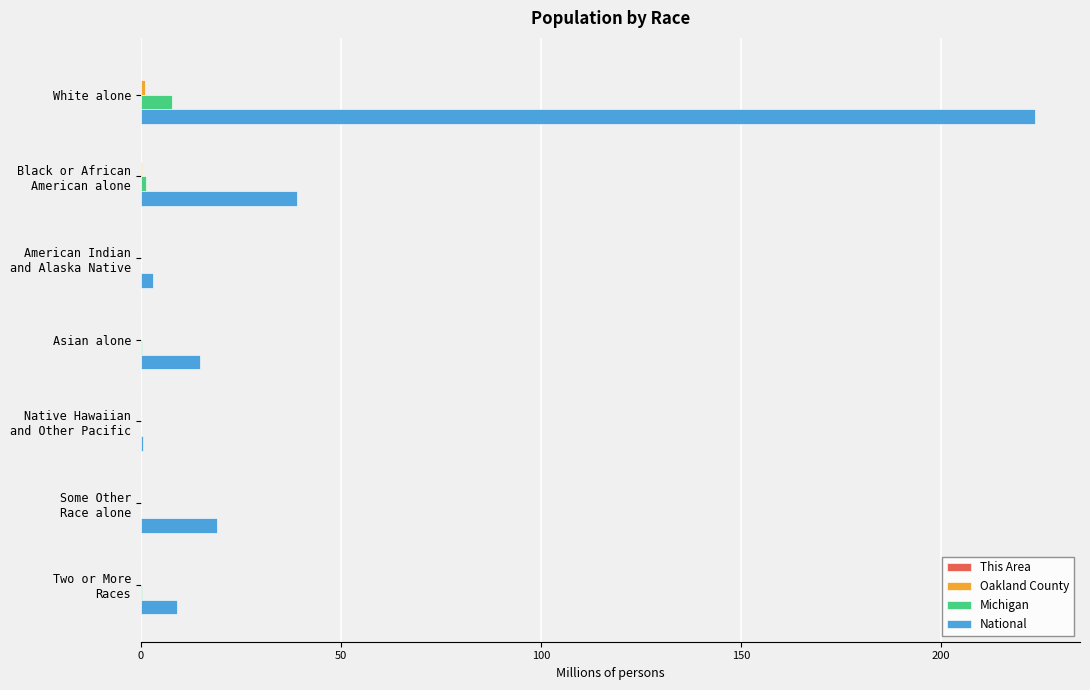

Which label corresponds to the largest value in the chart?

White alone